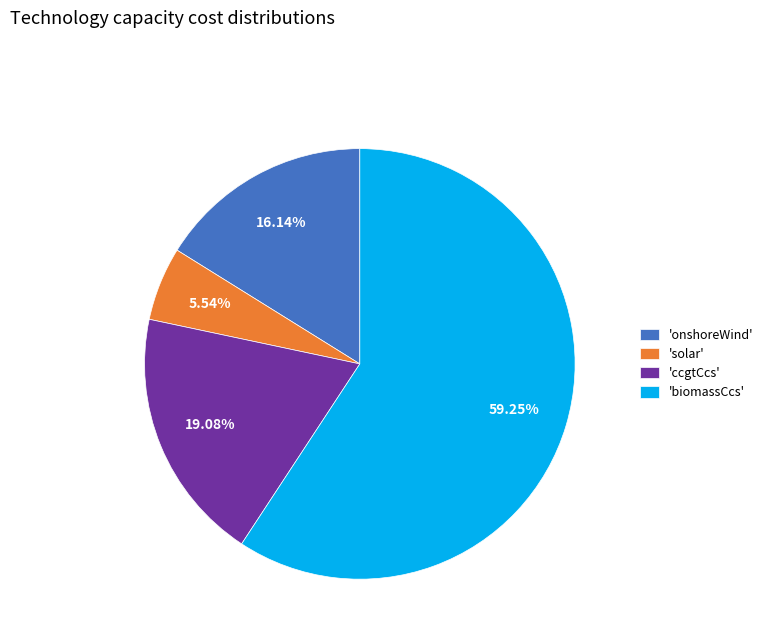

Rank the categories by value from highest to lowest.

'biomassCcs', 'ccgtCcs', 'onshoreWind', 'solar'